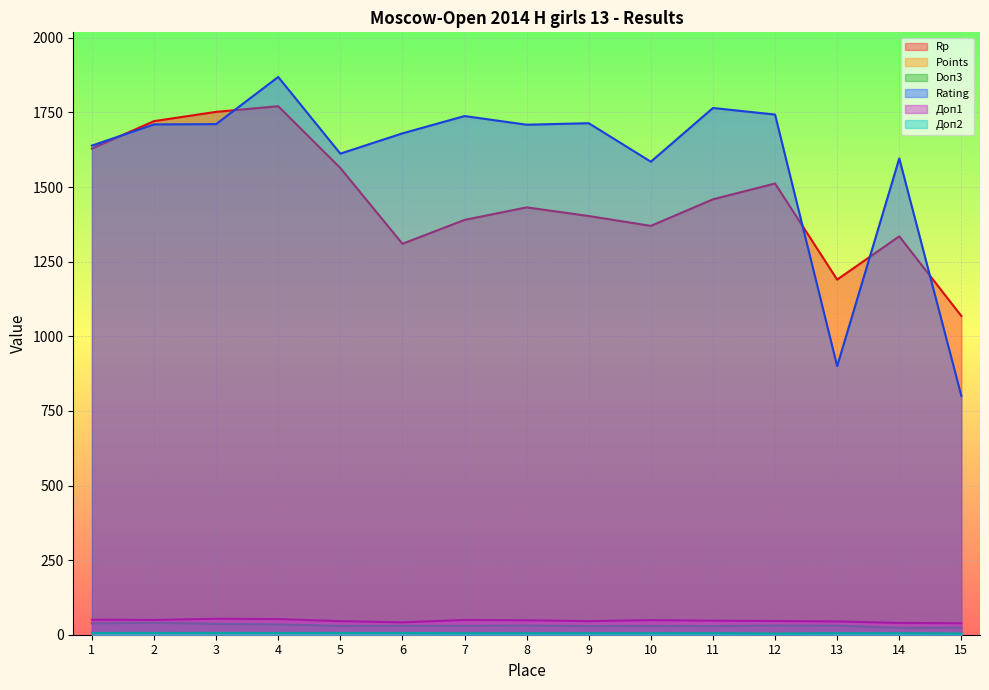

Which label corresponds to the largest value in the chart?

4